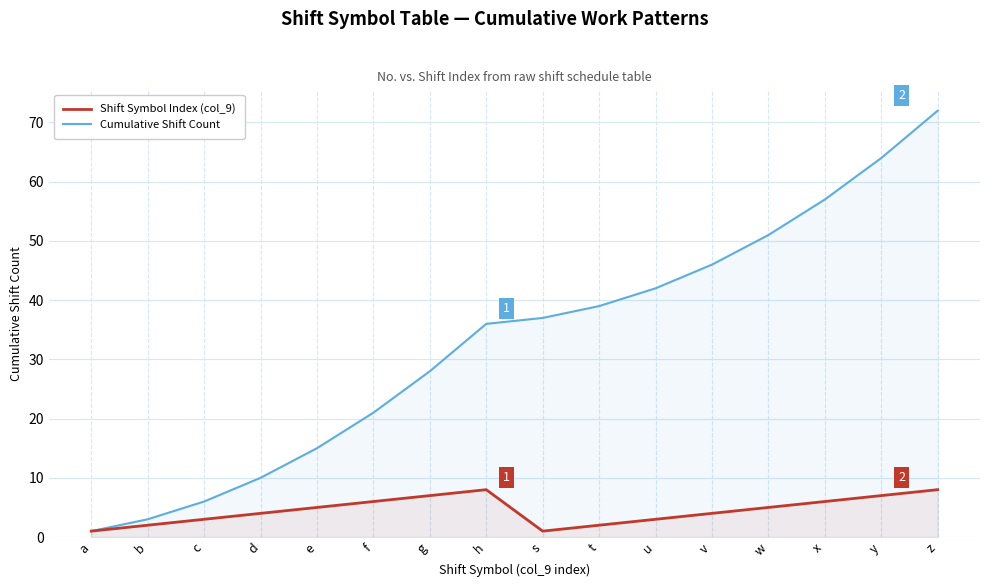

True or false: Shift Symbol Index (col_9) and Cumulative Shift Count intersect in this chart.

False